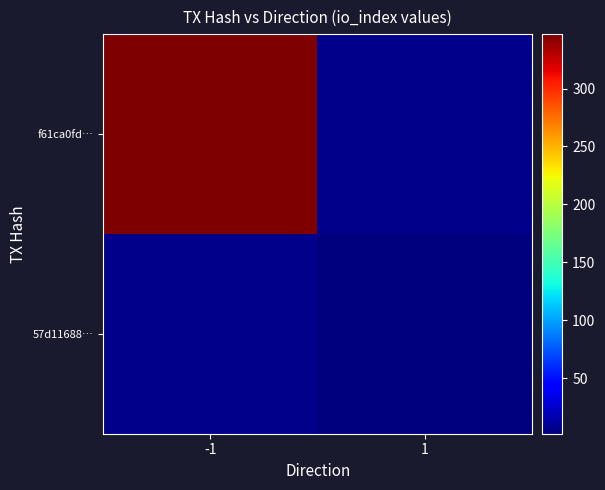

Which category has the highest value in the f61ca0fd… series?

-1